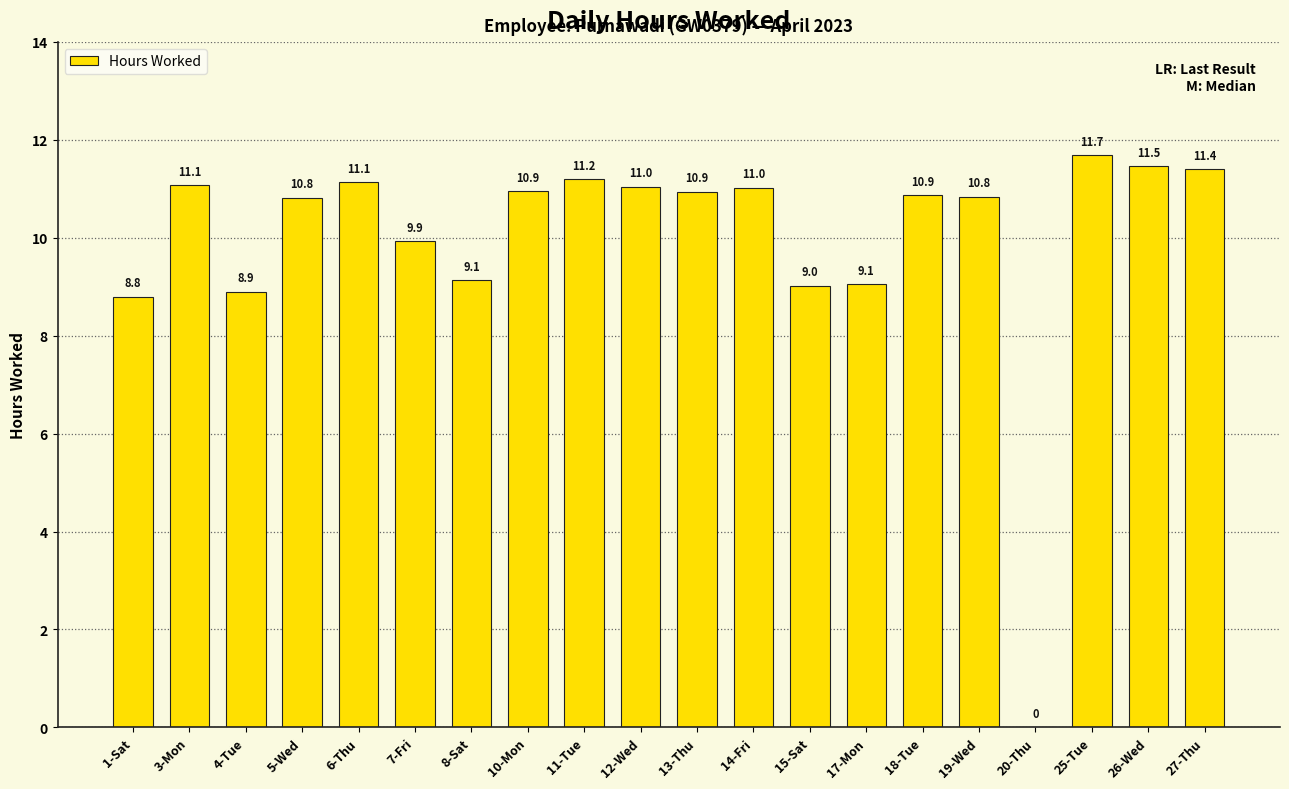

Which has a higher value, 17-Mon or 3-Mon?

3-Mon